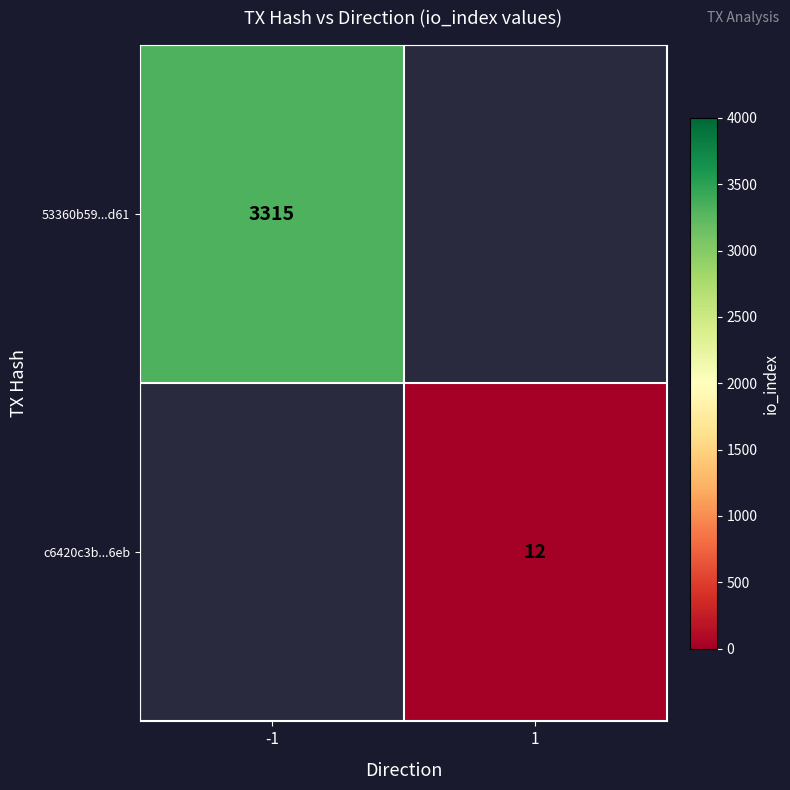

Is it true that c6420c3b...6eb equals 6 at 1?

False